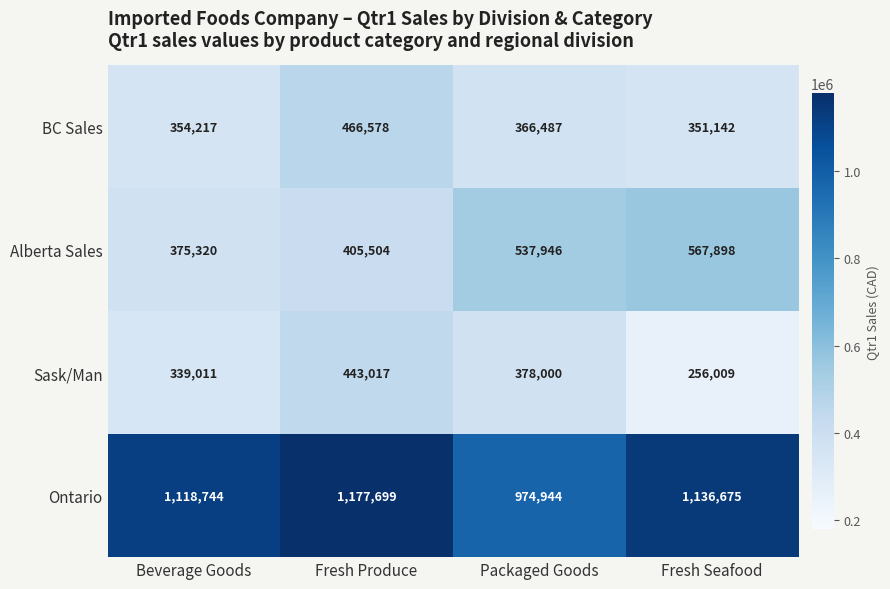

What is the minimum value shown in the chart?

256009